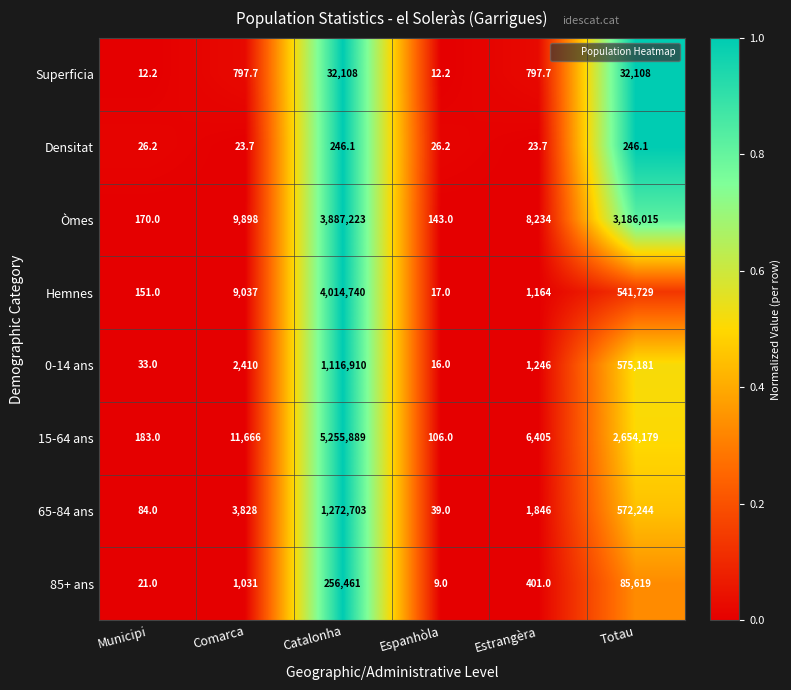

At which label does 85+ ans reach its minimum?

Espanhòla